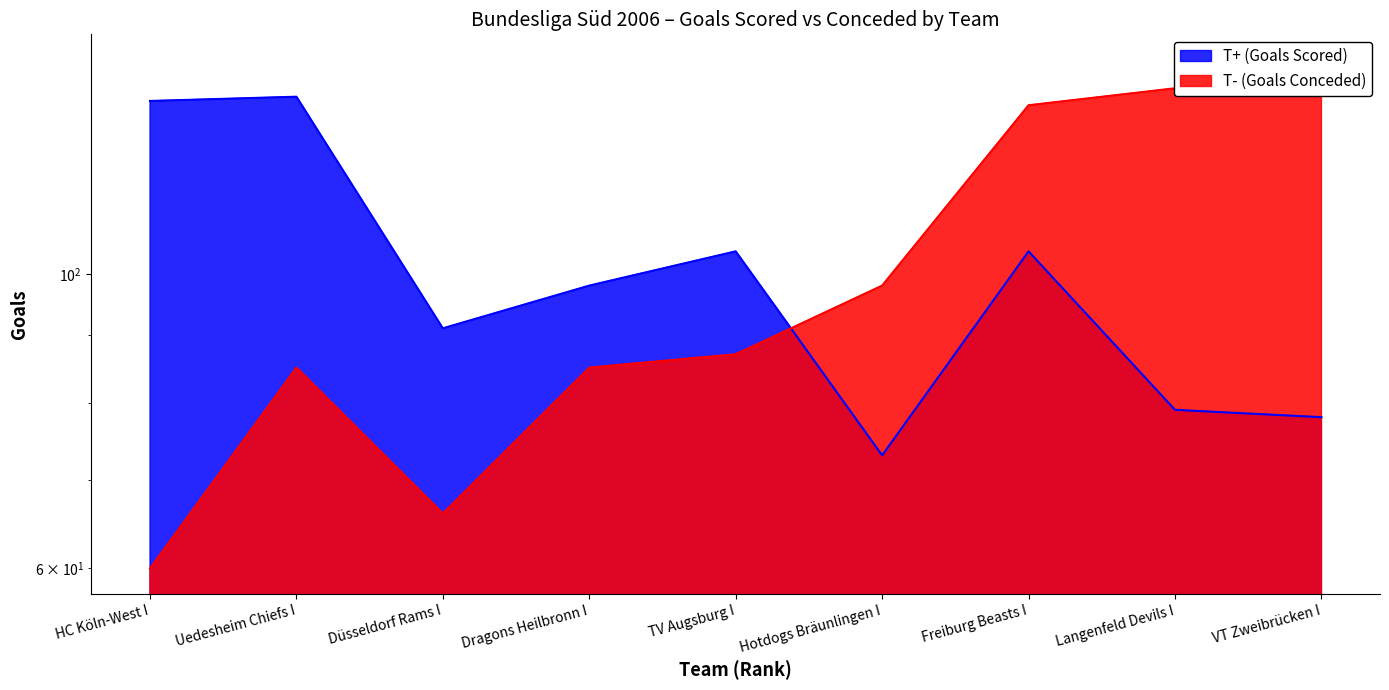

True or false: T+ (Goals Scored) has more than 2 points higher than both neighbors.

True